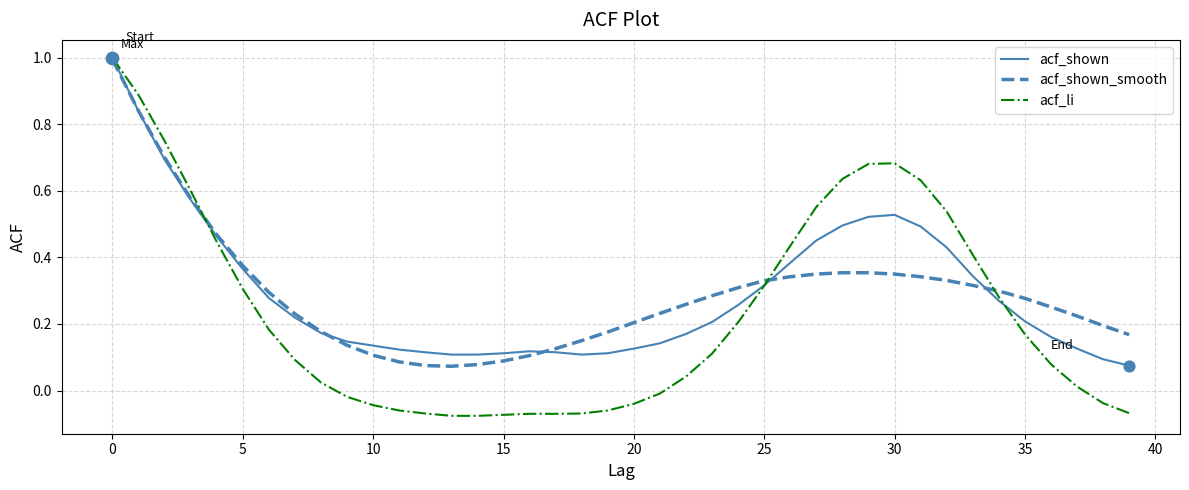

What are all the series names shown in the legend?

acf_shown, acf_shown_smooth, acf_li